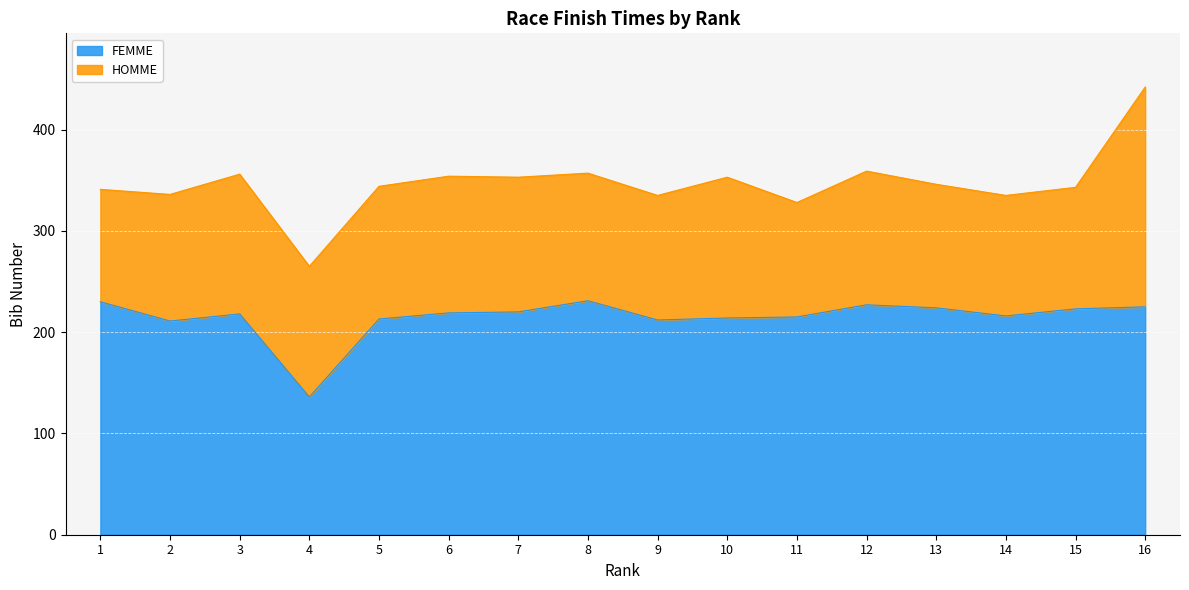

What is the change in value from 7 to 8?

+11